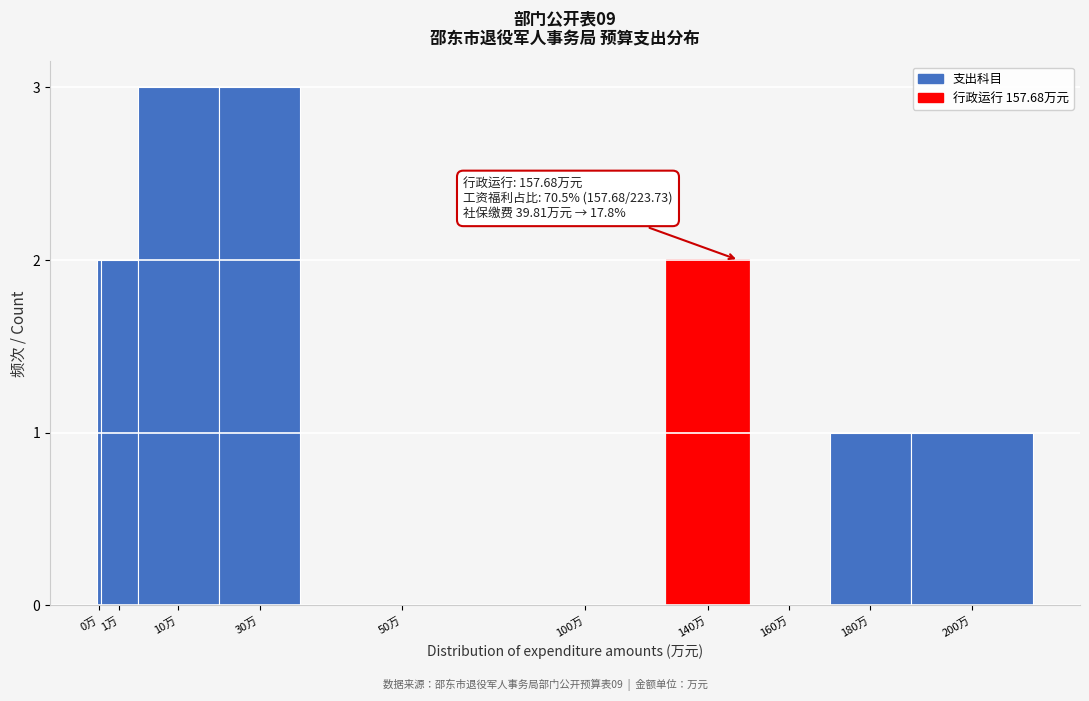

Reading left to right, transcribe all the data shown in this chart.

0万=2	1万=2	10万=3	30万=3	50万=0	100万=0	140万=2	160万=0	180万=1	200万=1